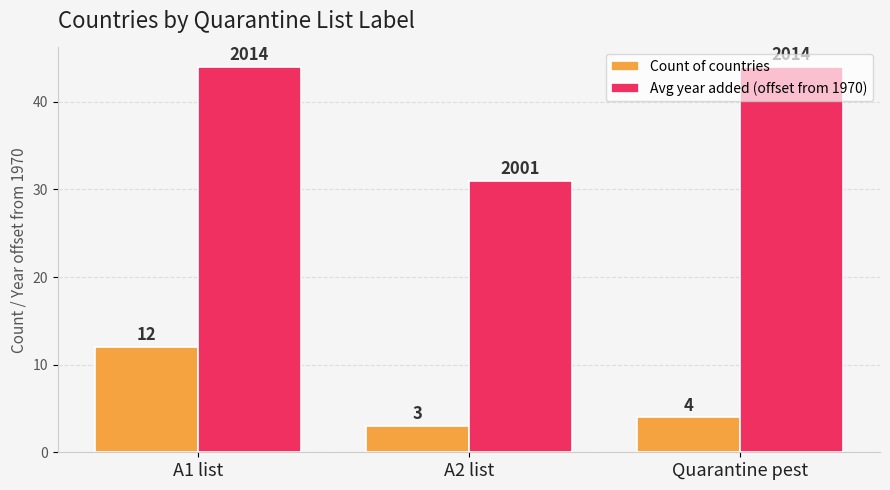

What is the minimum value for Avg year added (offset from 1970)?

31